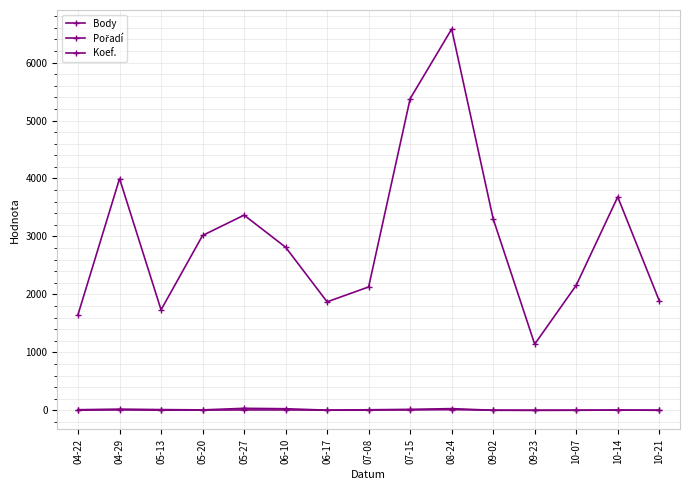

What is the value of the Pořadí point at the 8th from the left?

10